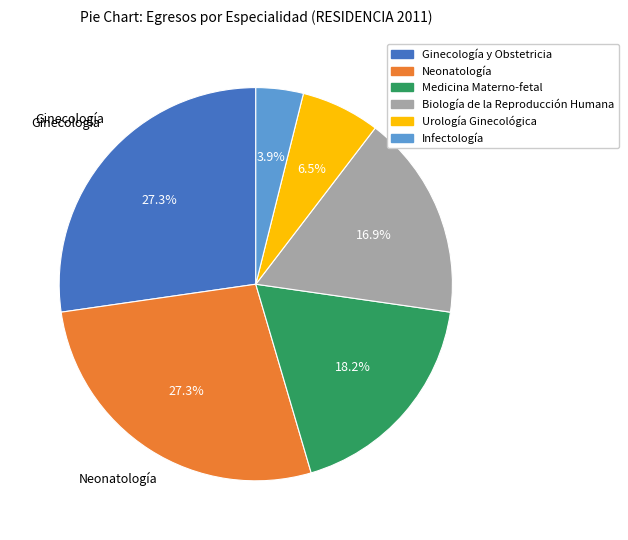

To the nearest percent, what is the combined percentage of Neonatología and Biología de la Reproducción Humana?

44%